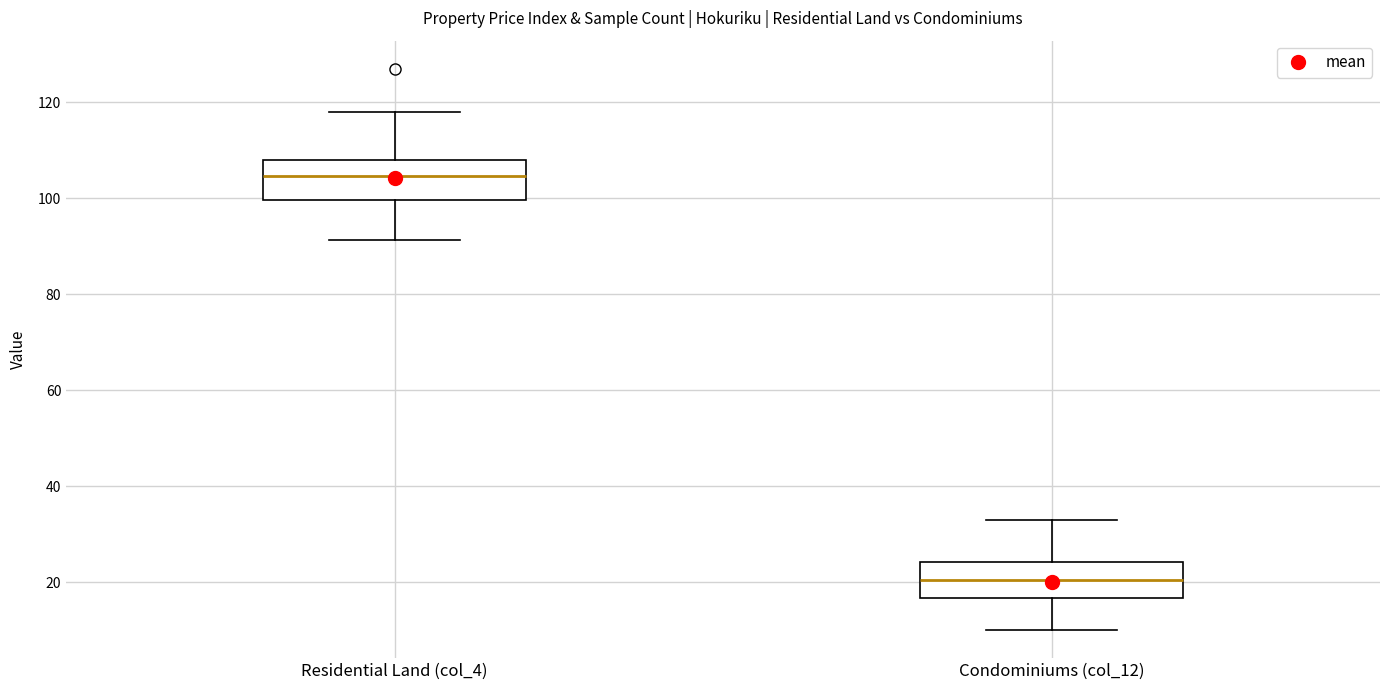

Reading left to right, transcribe this box plot: for each box, give where its median line is, the range the box spans, and where its two whiskers end, as read against the y-axis. The values are not printed on the chart, so give them approximately, as read against the axis.

Residential Land (col_4): median 104, box 100 to 108, whiskers 92 to 118
Condominiums (col_12): median 20, box 16 to 24, whiskers 10 to 34